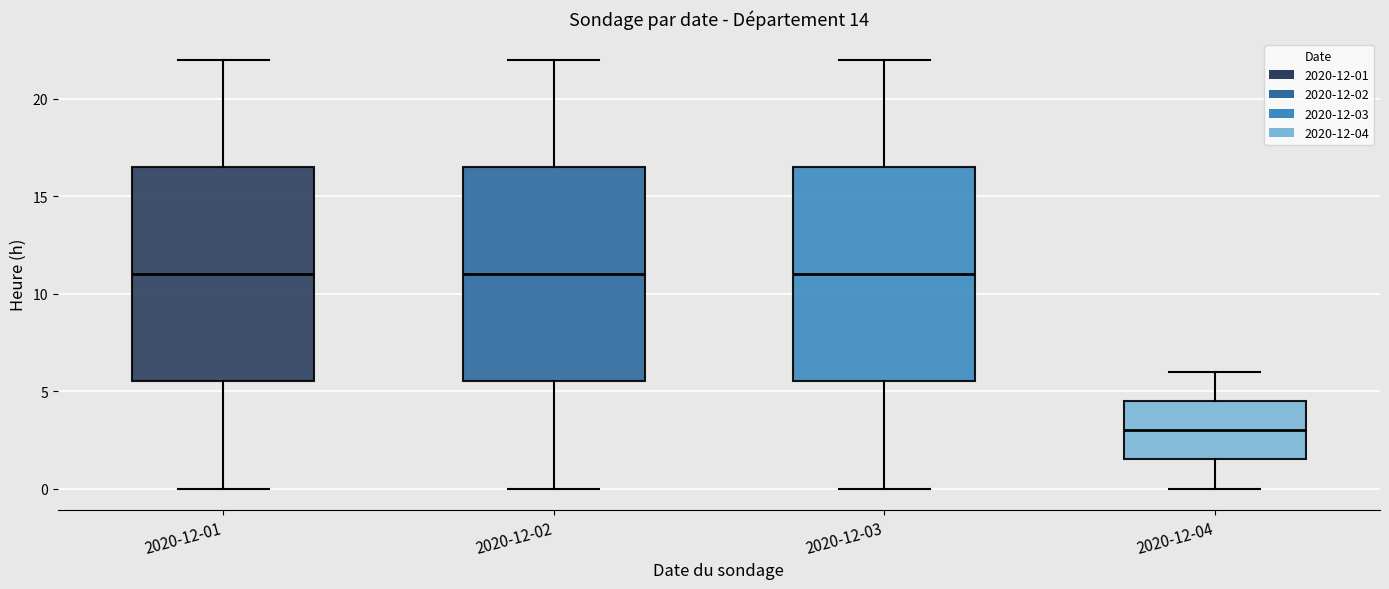

Where is the upper edge of the box for 2020-12-03 on the y-axis? The values are not printed on the chart, so give them approximately, as read against the axis.

16.5